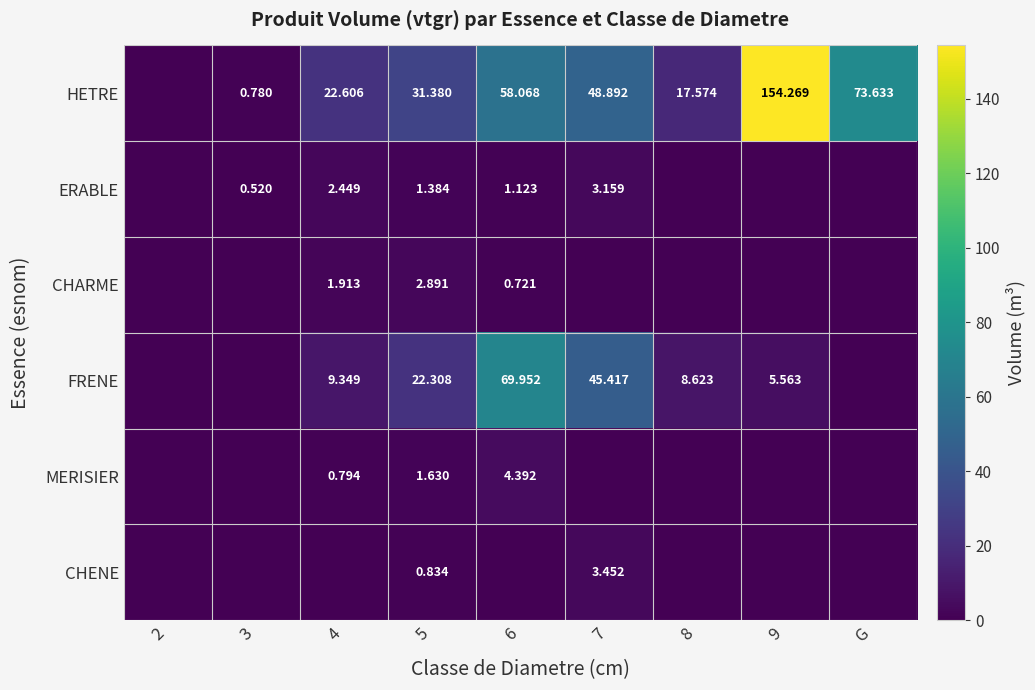

At which category is the sum across all series the highest?

9